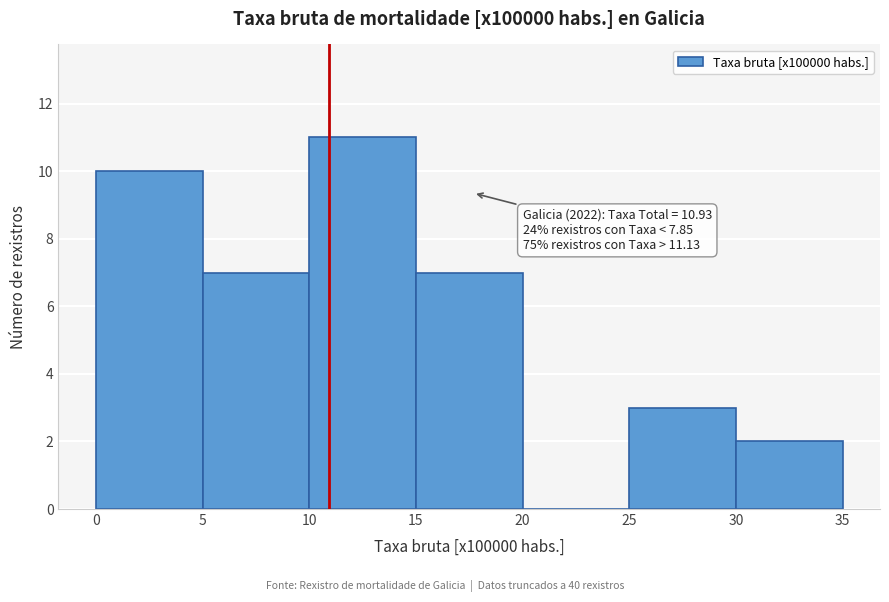

Which range on the x-axis has the tallest bar?

10 to 15